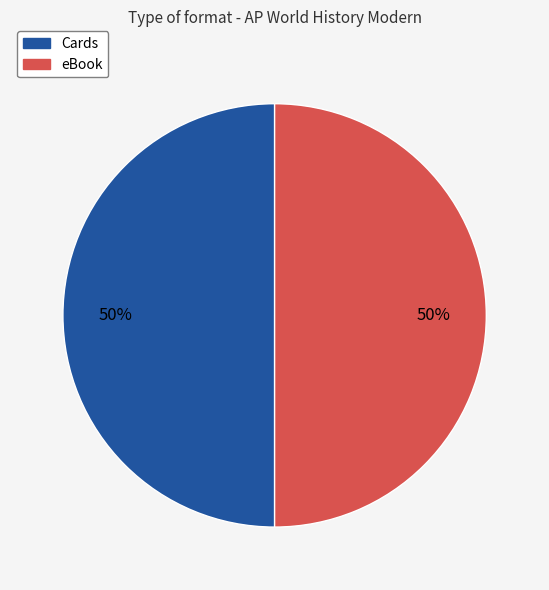

True or false: Cards accounts for 50% of the total.

True